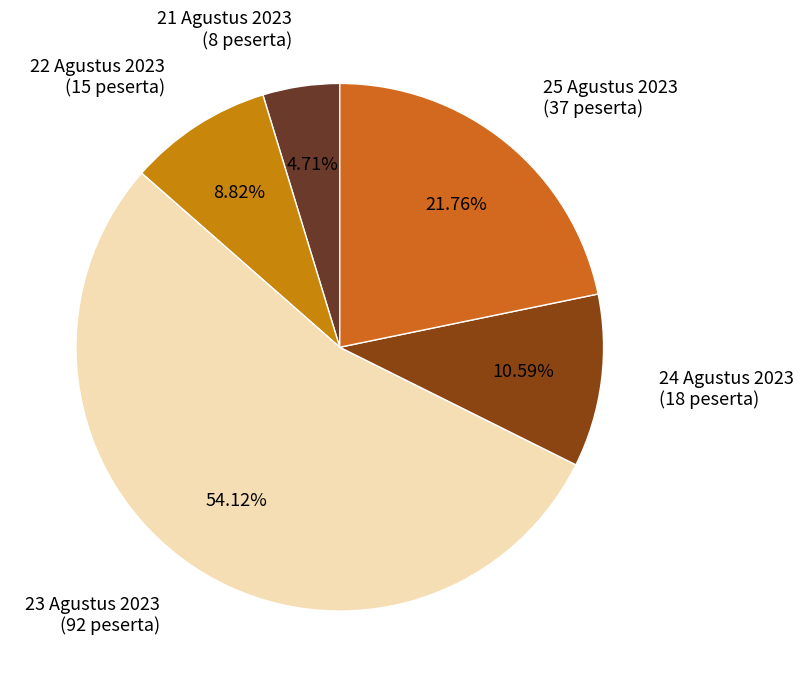

Does 23 Agustus 2023 account for over 50% of the chart?

Yes